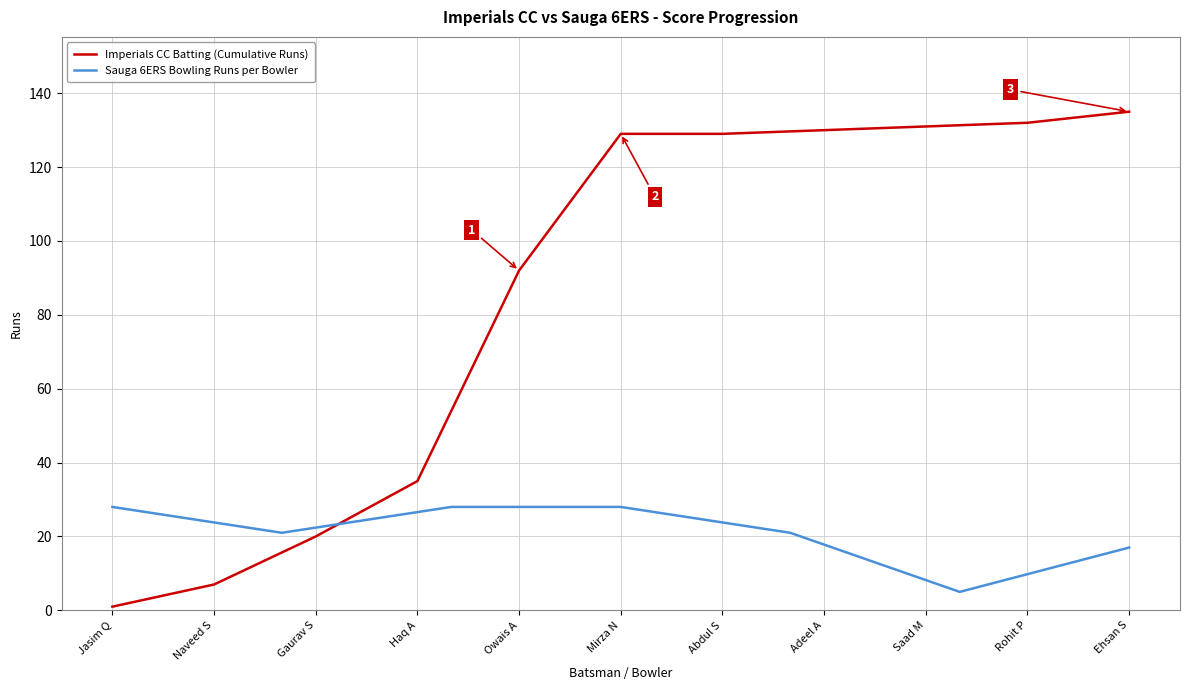

The Sauga 6ERS Bowling Runs per Bowler series shows 28 at Jasim Q. True or false?

True